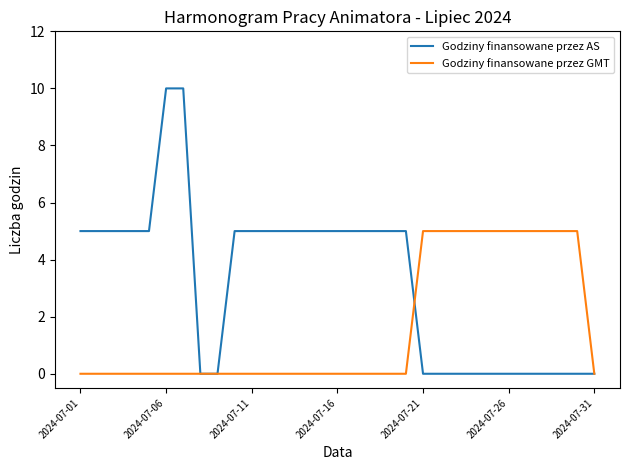

How many distinct data groups are displayed?

2